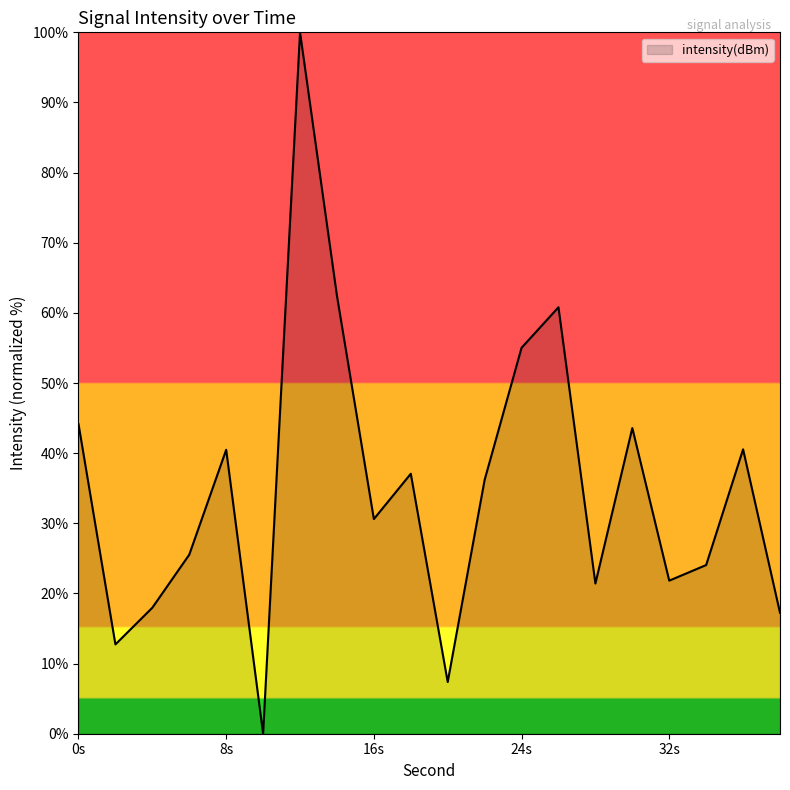

What is the difference between the maximum and minimum values?

100.0